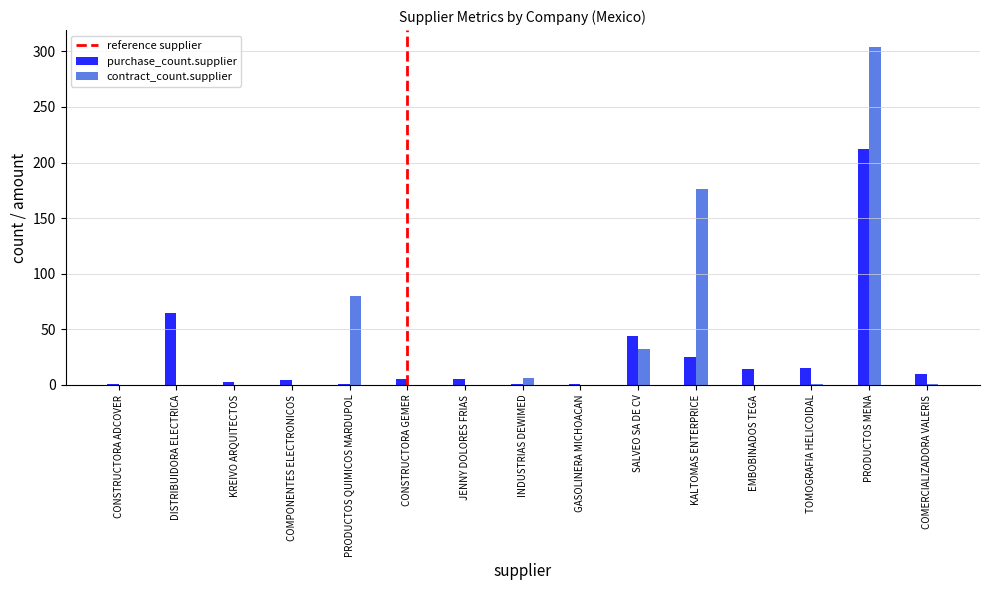

How many groups of bars are there?

15